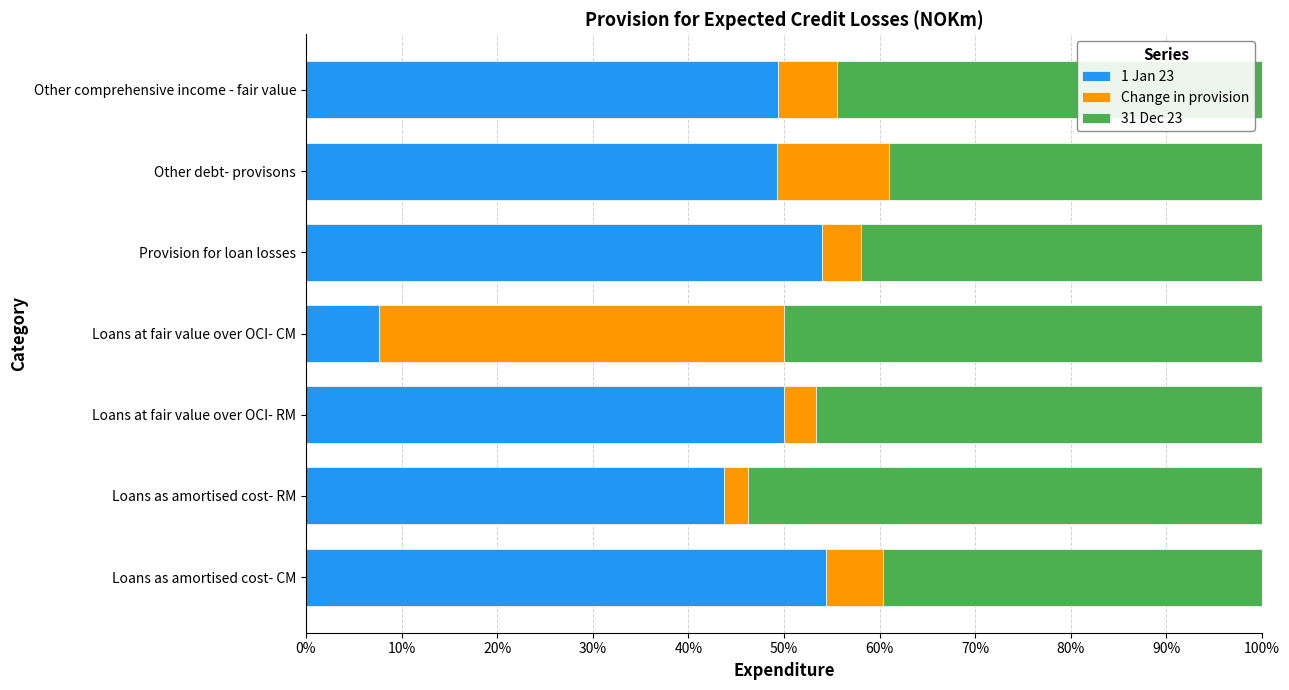

What is the maximum value for 1 Jan 23?

54.4